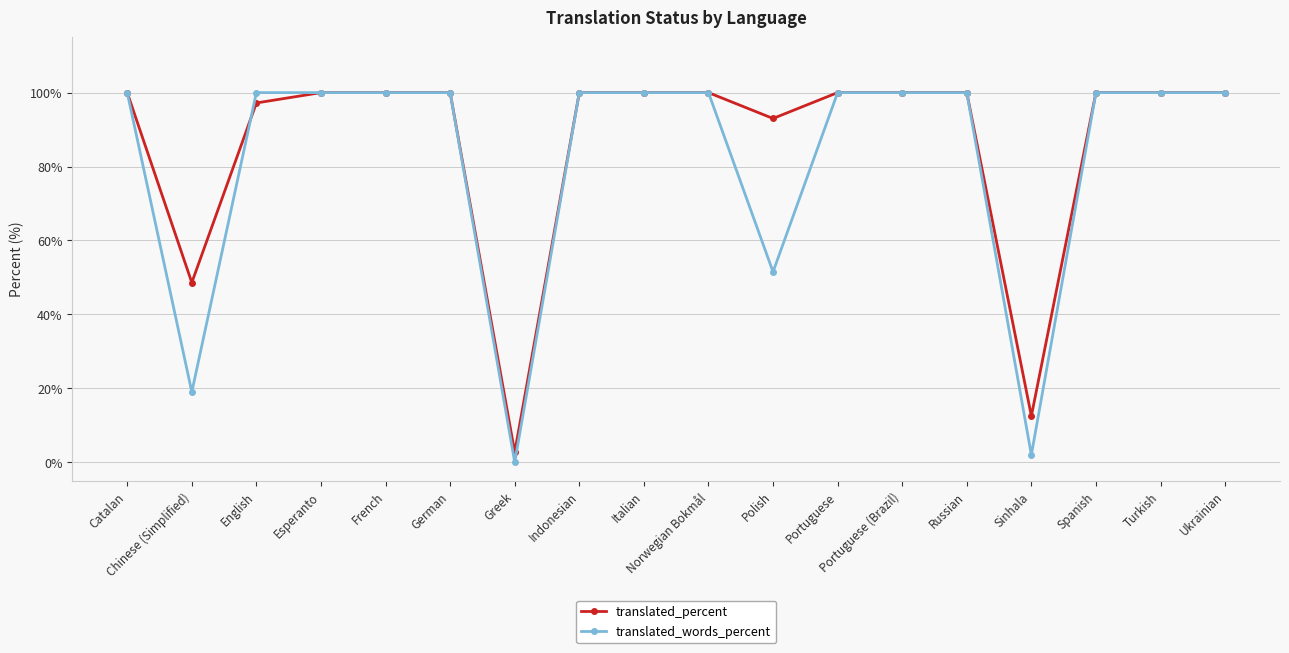

What is the sum of the translated_percent values at Chinese (Simplified) and French?

148.6